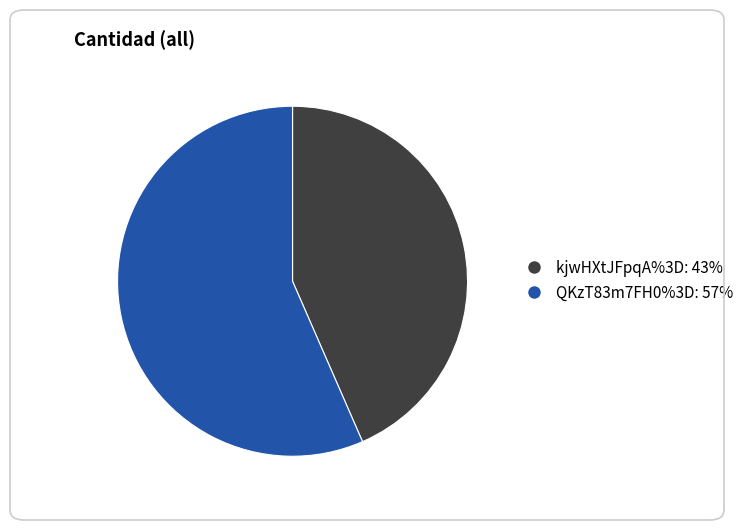

Do QKzT83m7FH0%3D and kjwHXtJFpqA%3D together represent more than half of the pie?

Yes